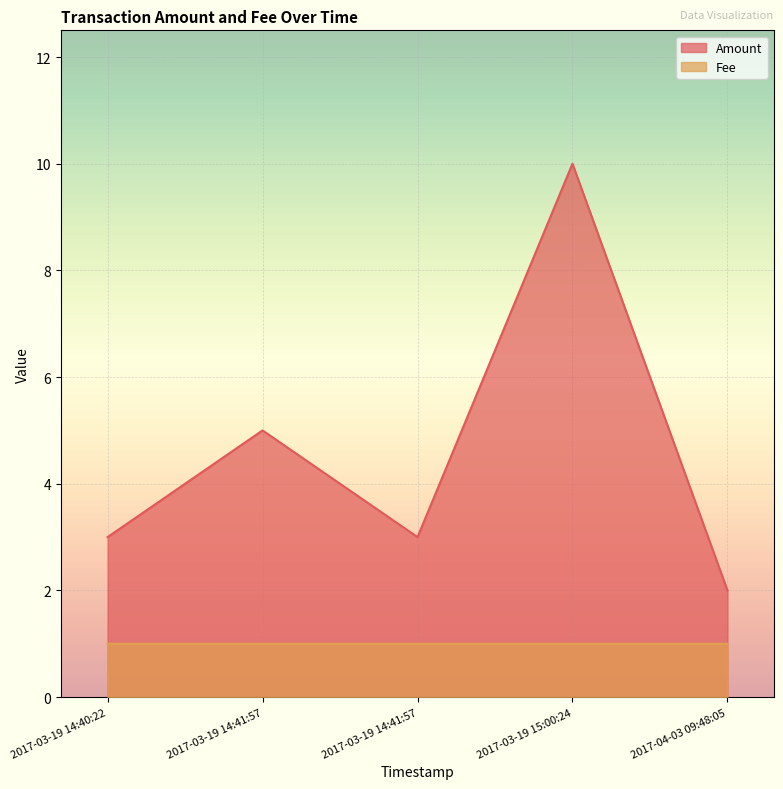

What is the highest value of the Fee series?

1.0